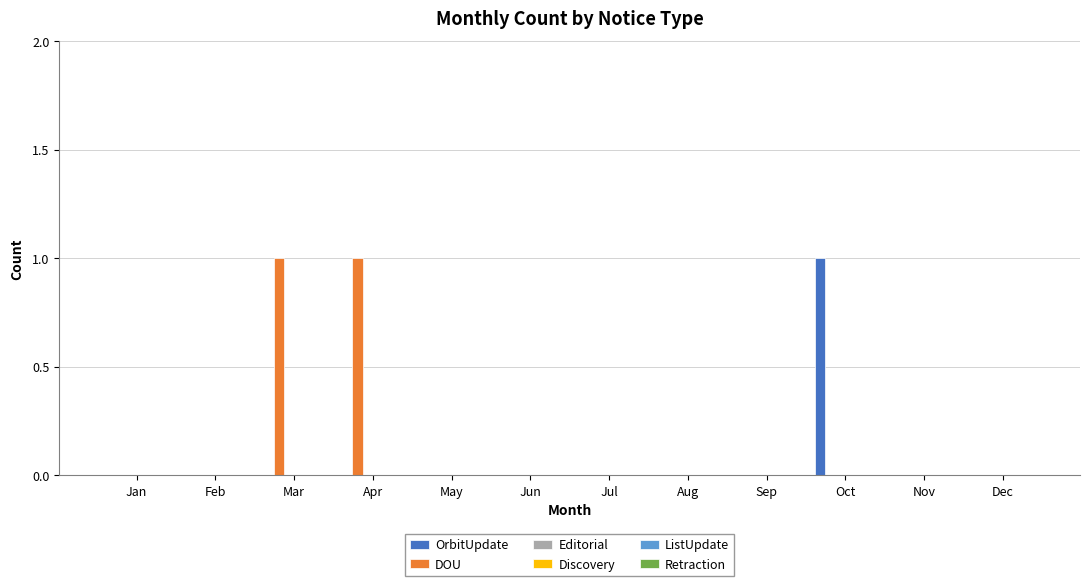

Which series has the largest total across all categories?

DOU